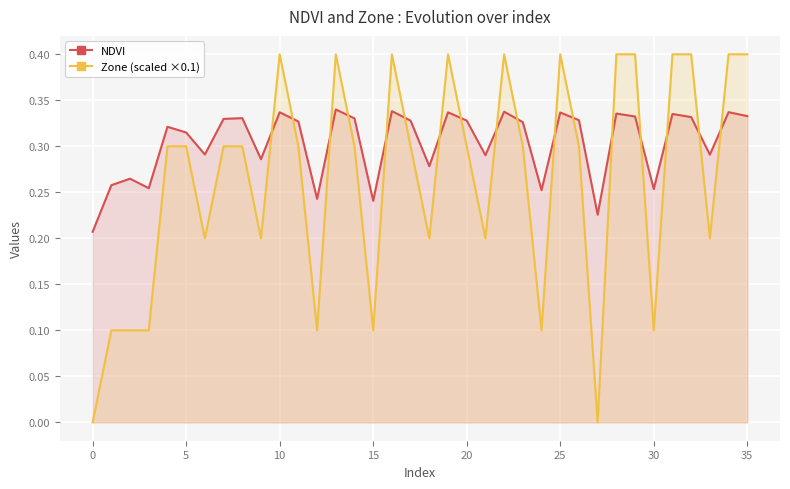

Rank the series by their maximum value, from highest to lowest.

Zone (scaled ×0.1), NDVI